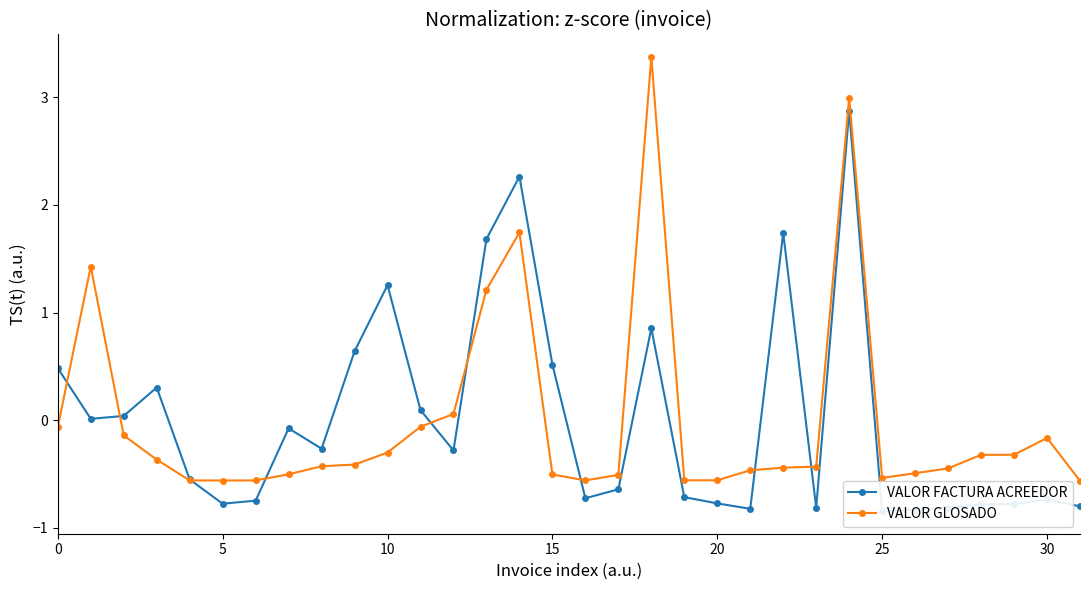

How many interior local peaks does the VALOR GLOSADO series have?

5